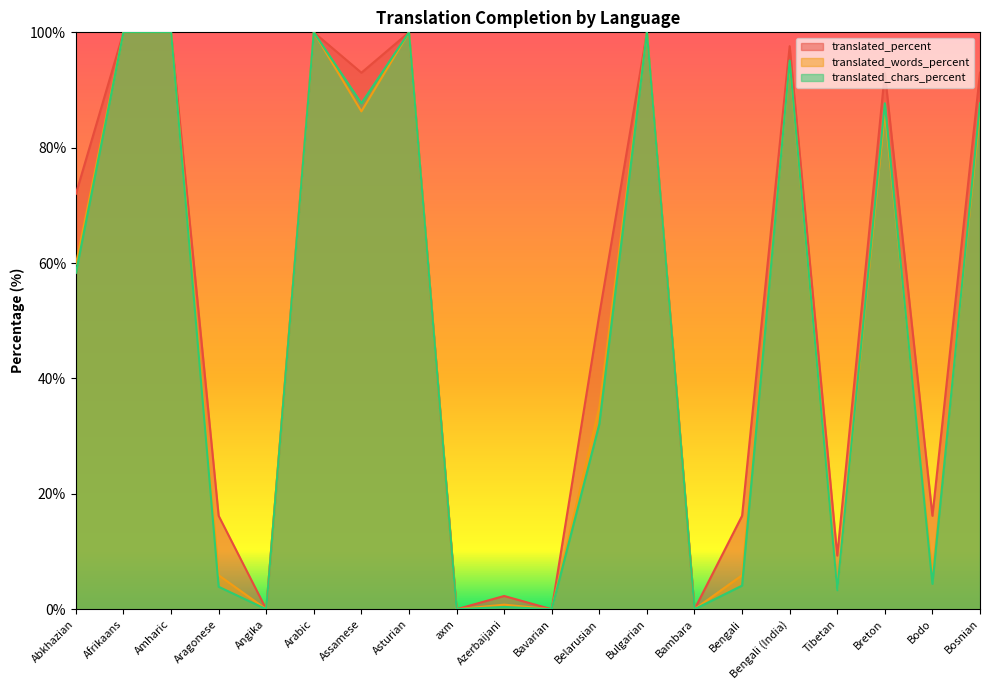

True or false: translated_words_percent and translated_percent cross at least once.

False